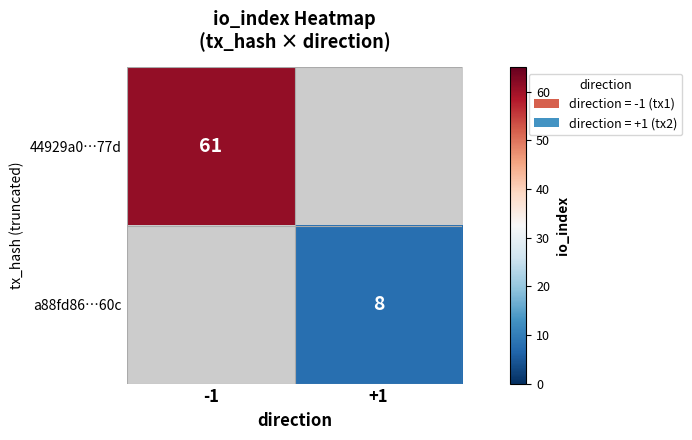

What is the maximum value shown in the chart?

61.0